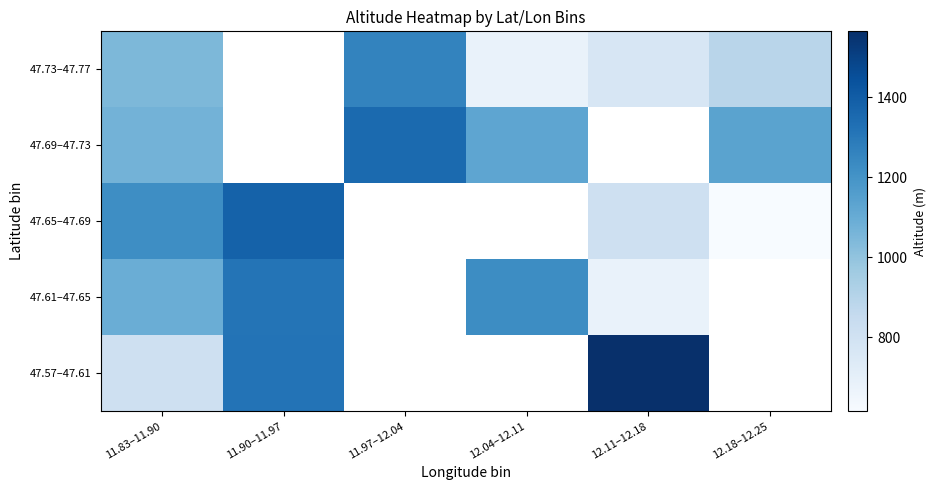

At which category is the sum across all series the highest?

11.83–11.90